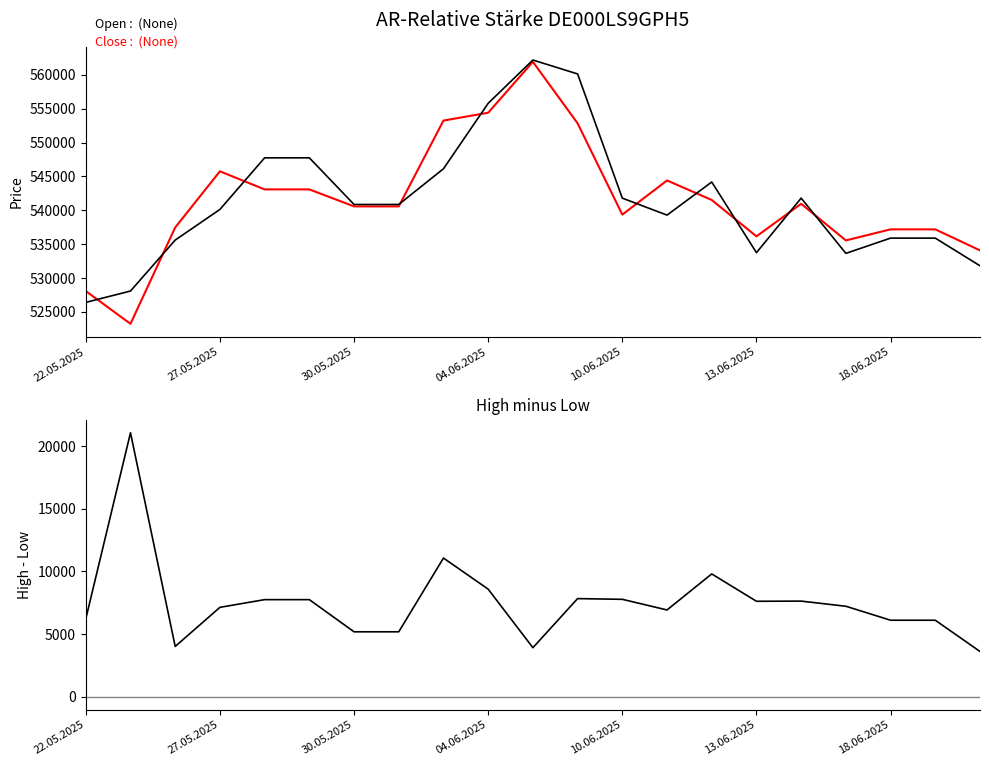

How many values in the Open series exceed 540867?

9